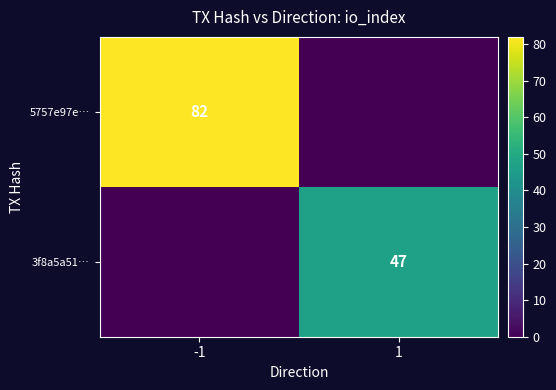

The 3f8a5a51… series shows 47 at 1. True or false?

True